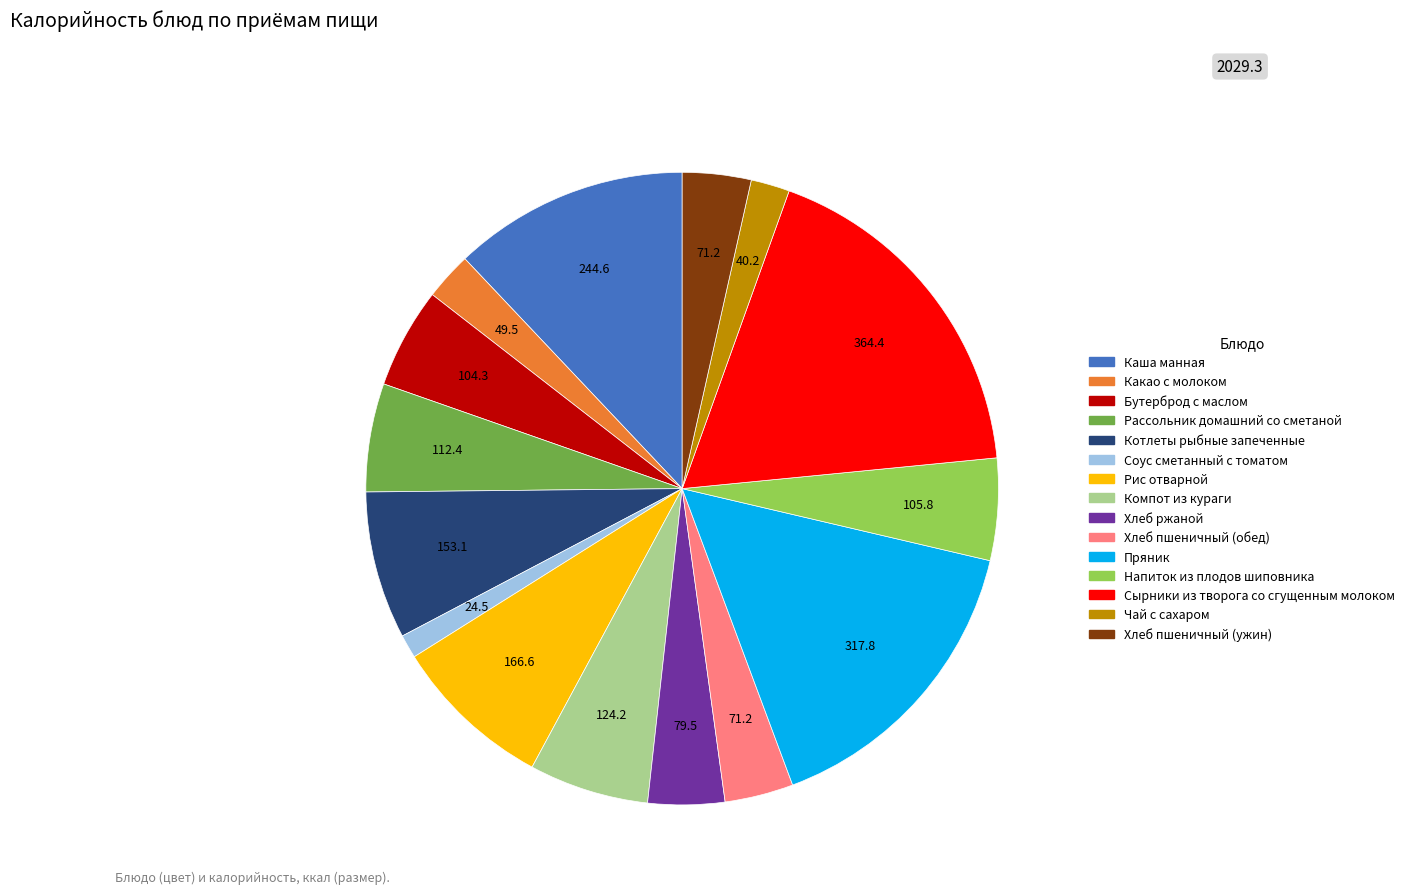

Does Хлеб пшеничный (ужин) account for over 50% of the chart?

No